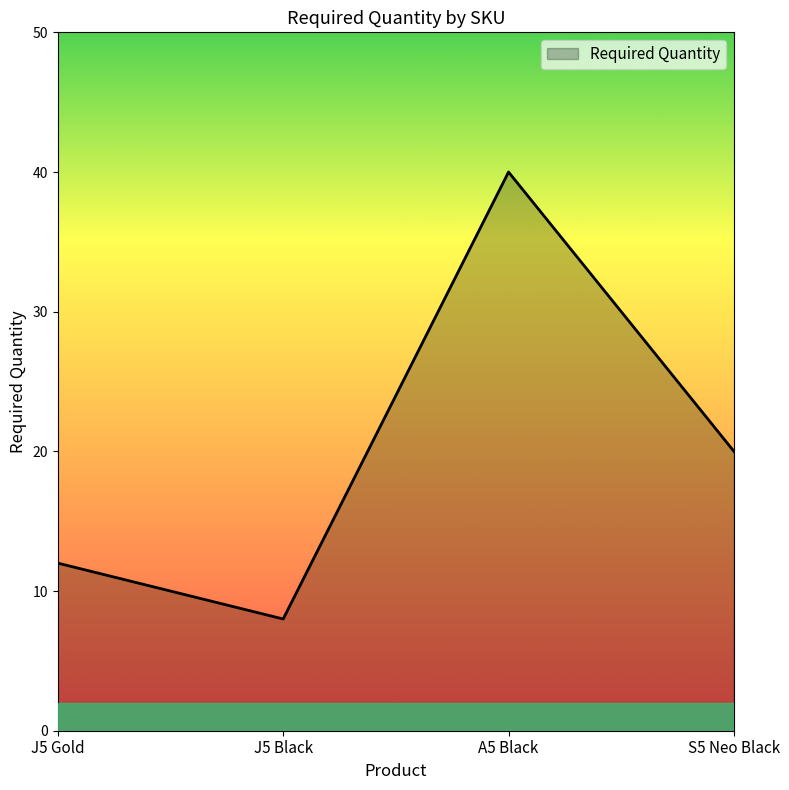

What is the maximum value shown in the chart?

40